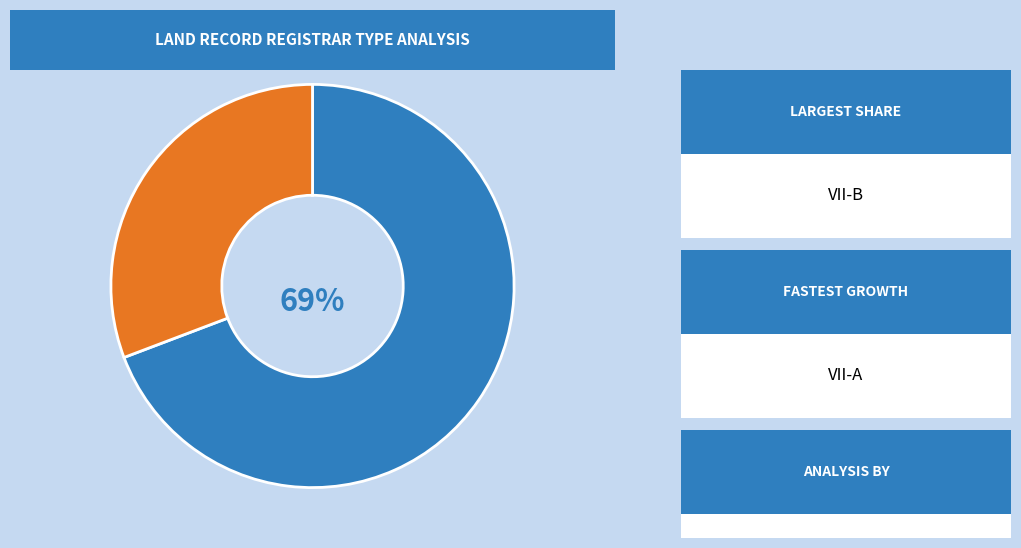

Which has a higher value, VII-B or VII-A?

VII-B